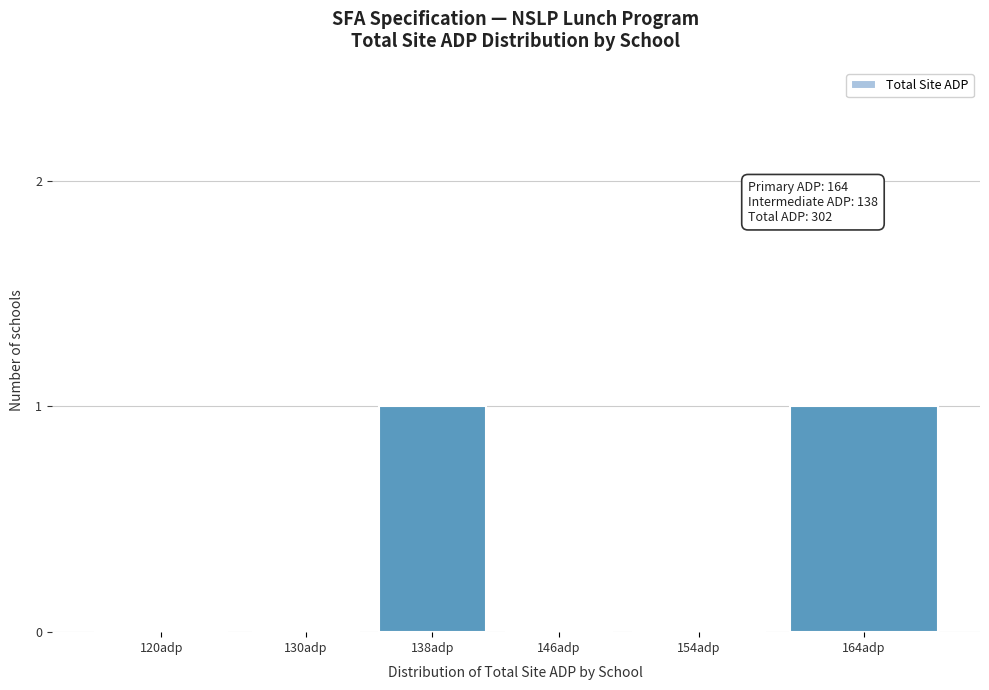

Reading left to right, what are all the values shown in this chart?

120adp=0	130adp=0	138adp=1	146adp=0	154adp=0	164adp=1